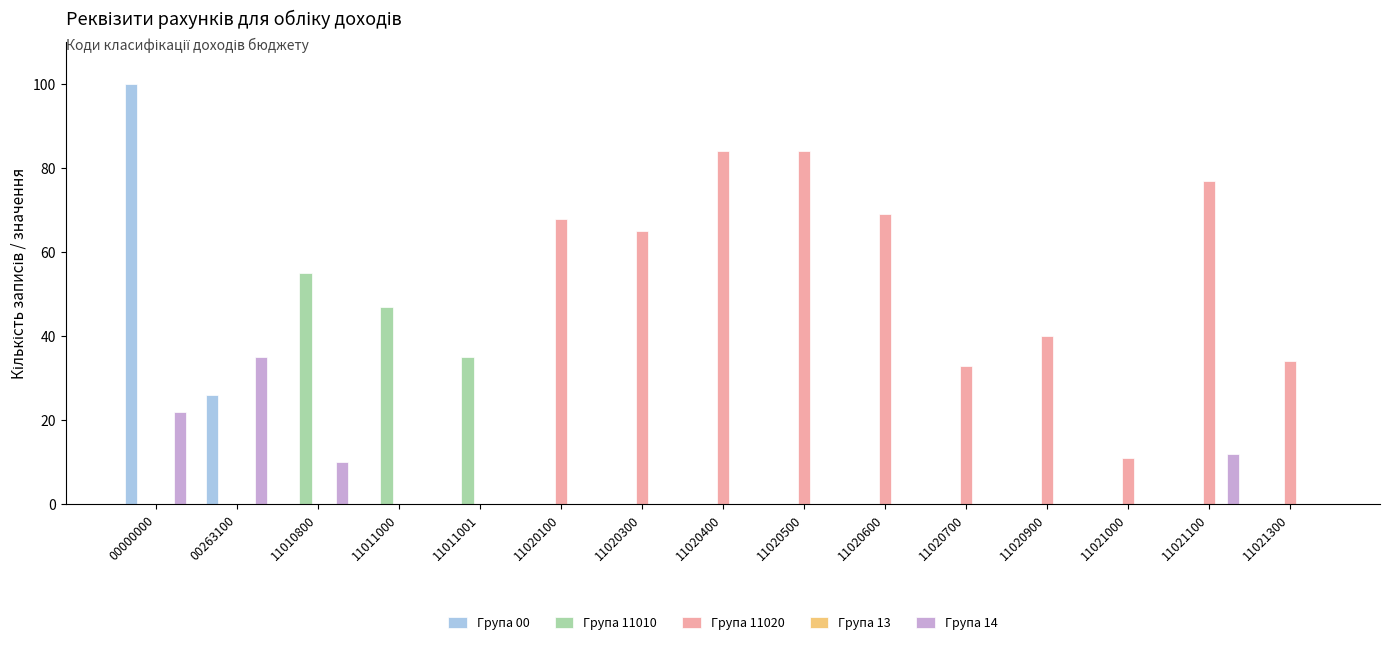

Which series has the largest range (max minus min)?

Група 00